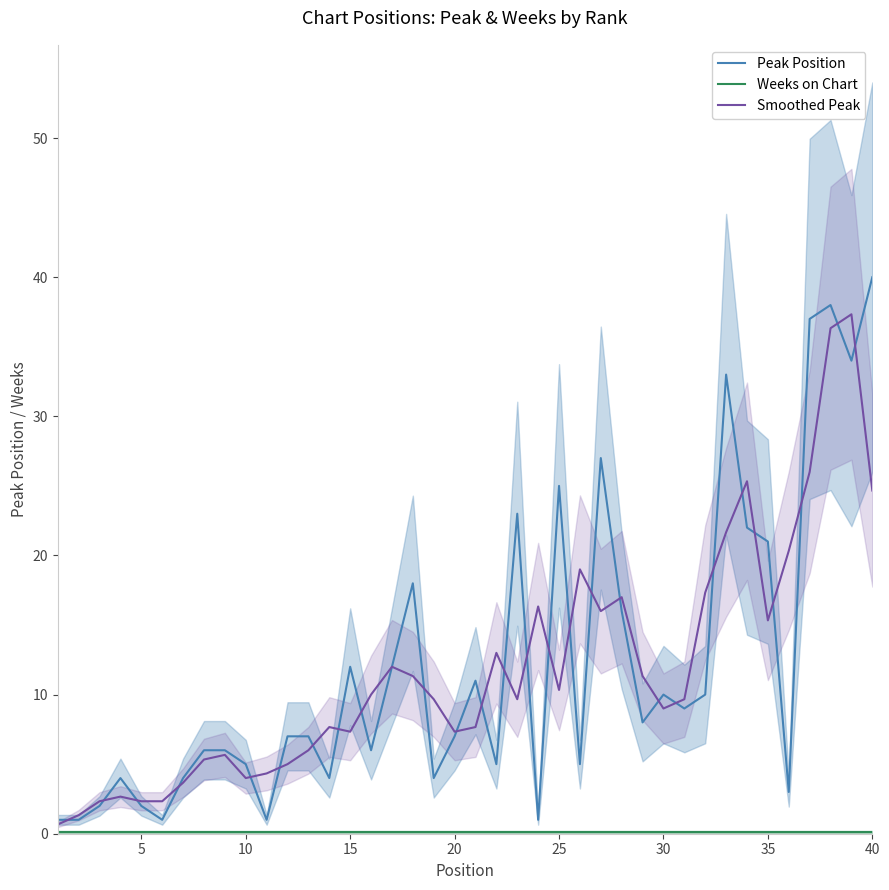

What is the difference between the highest and lowest values at 20?

2.2